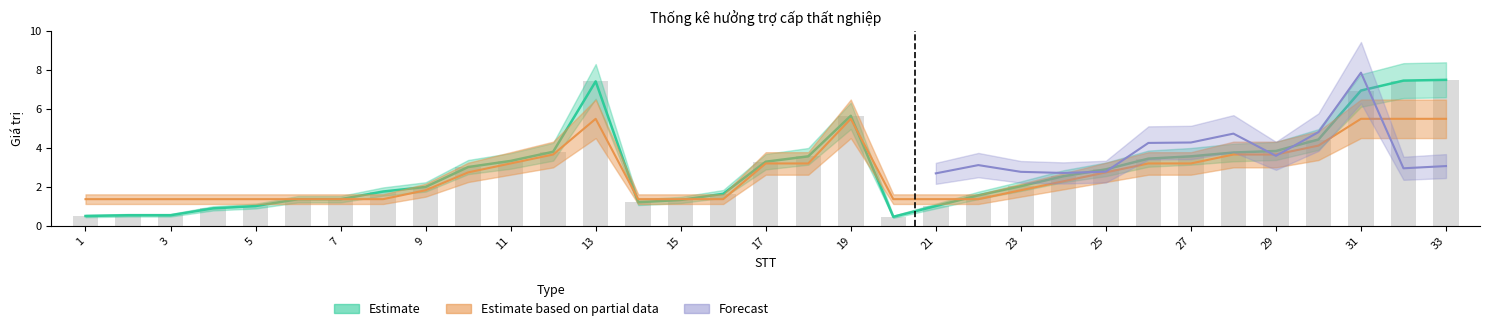

How many data points in Số tháng đóng are less than 2?

14